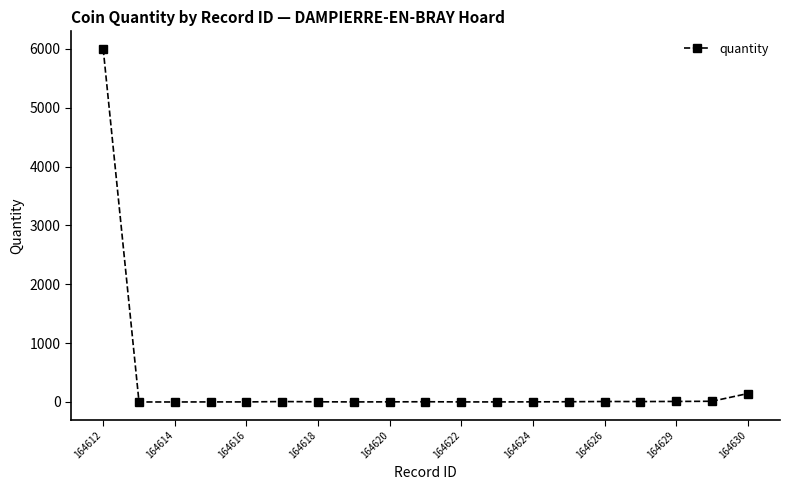

What is the average value?

327